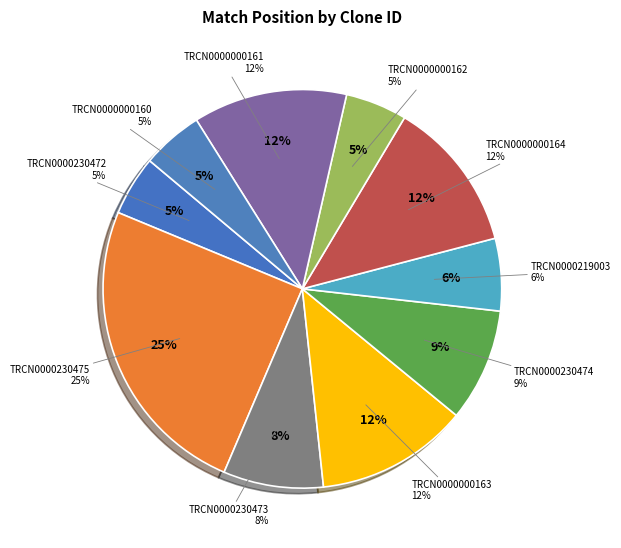

What is the largest slice in the pie chart?

TRCN0000230475